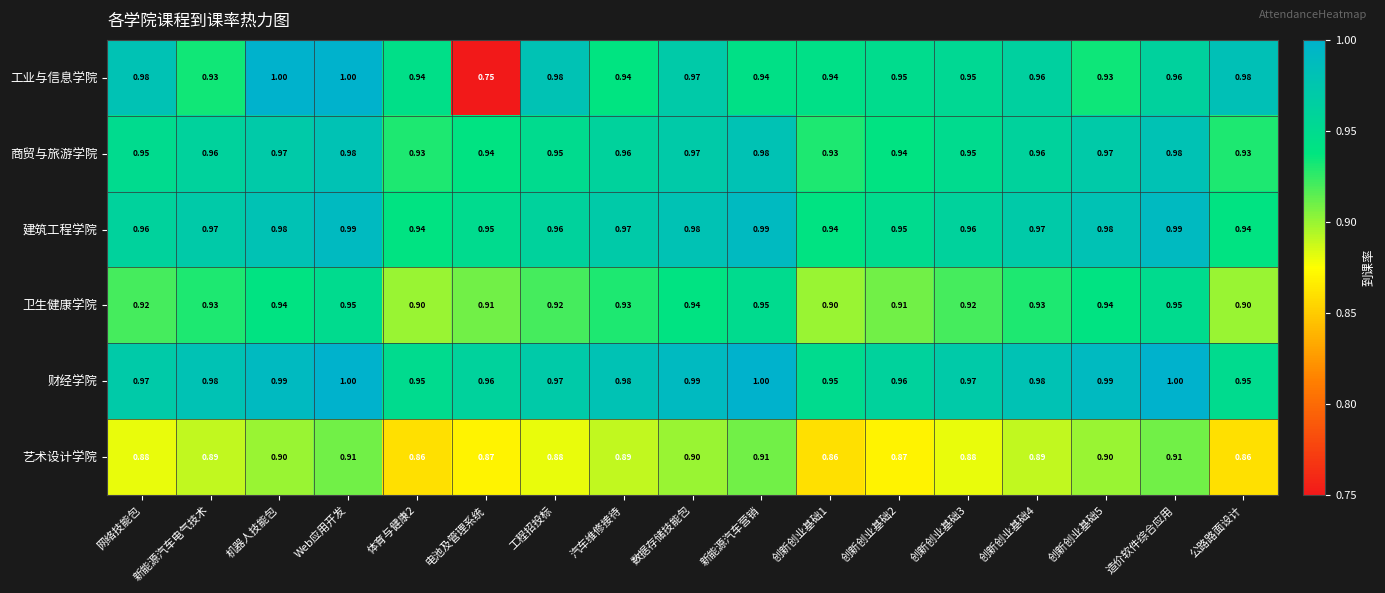

Rank the series at 造价软件综合应用 from highest to lowest value.

财经学院, 建筑工程学院, 商贸与旅游学院, 工业与信息学院, 卫生健康学院, 艺术设计学院